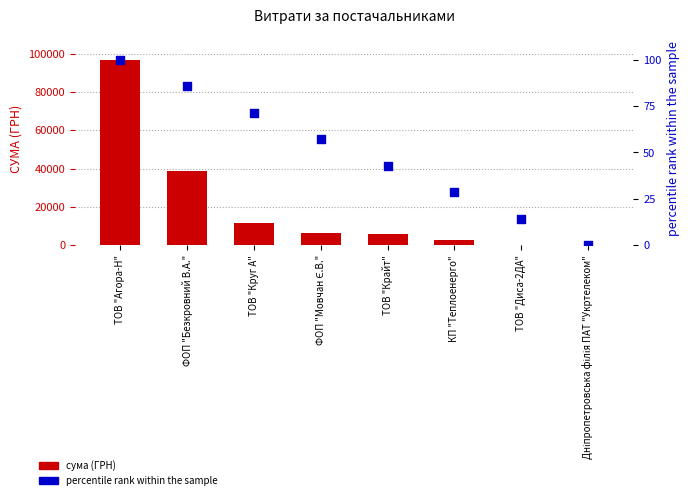

Which series has the largest Y range (max minus min)?

СУМА (ГРН)